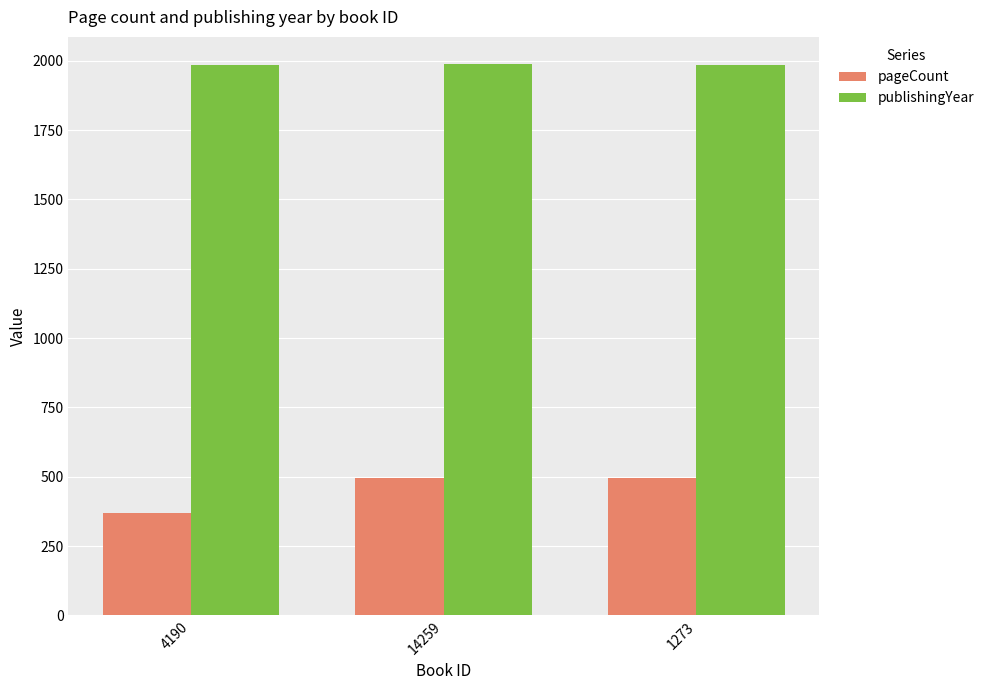

What are all the series names shown in the legend?

pageCount, publishingYear